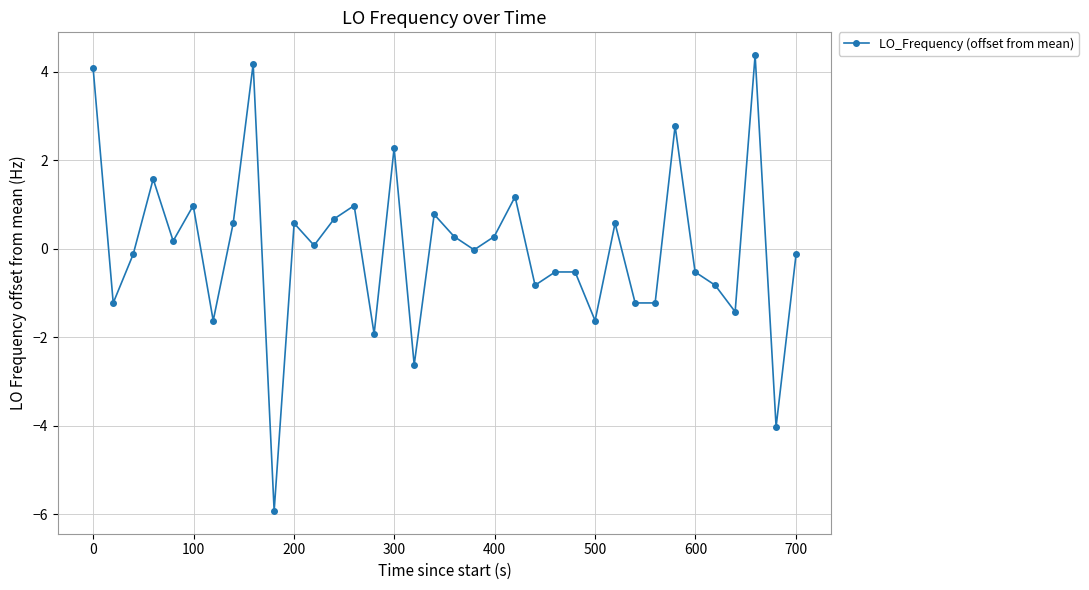

True or false: the data has more than 0 interior local peaks.

True